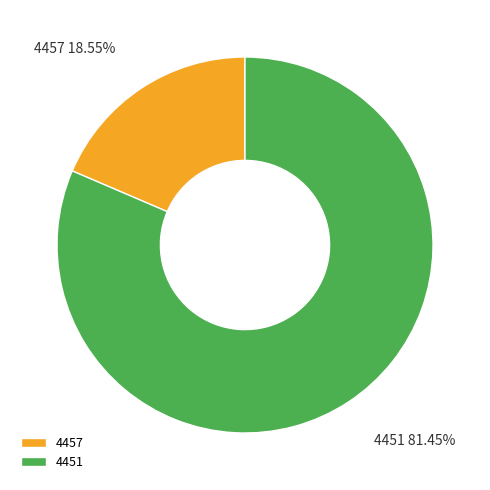

To the nearest percent, what is the difference between the 4451 and 4457 slice percentages?

63%